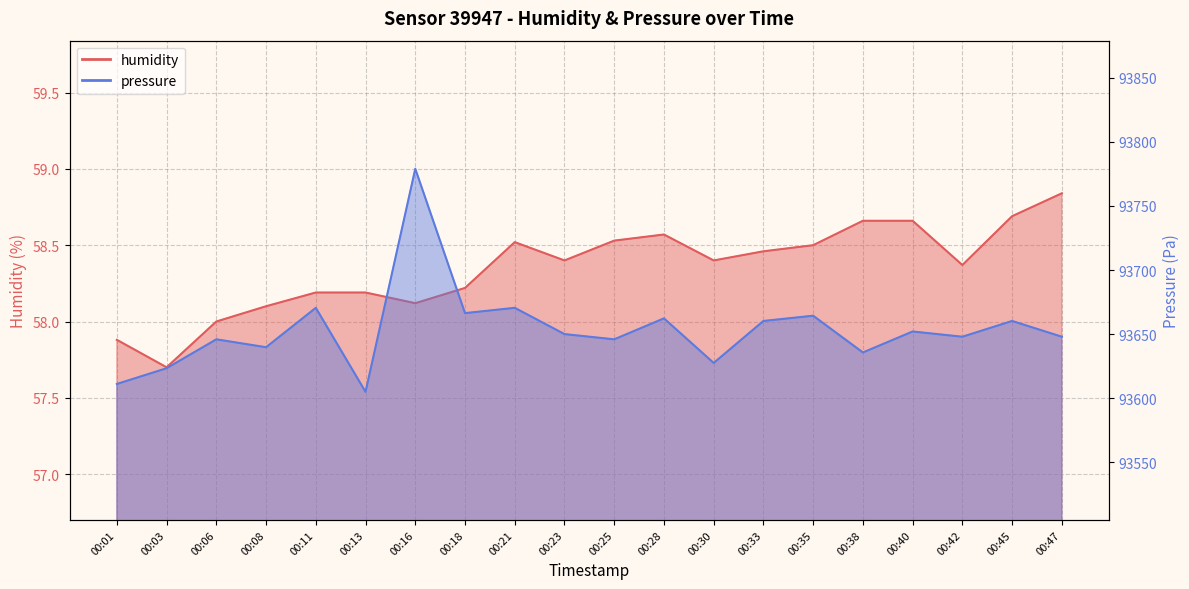

What is the value of the humidity point at the 7th from the left?

58.1